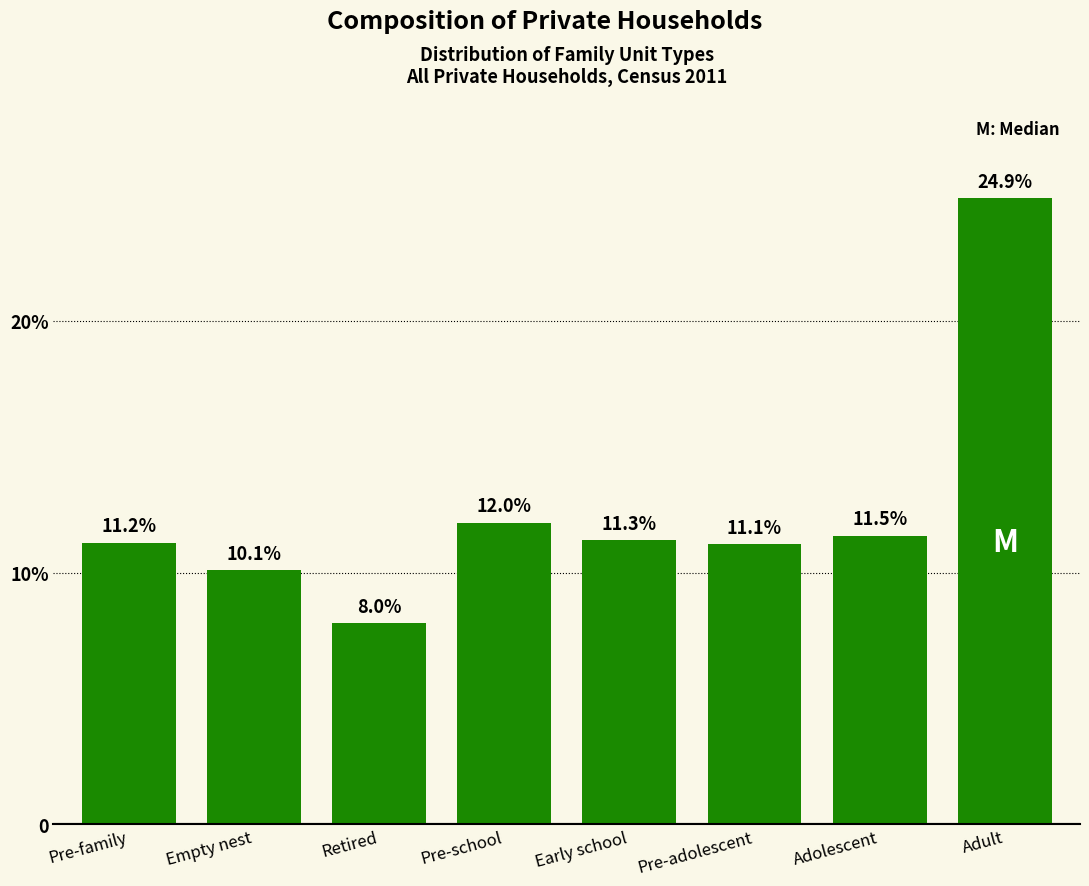

Are the bars horizontal?

No